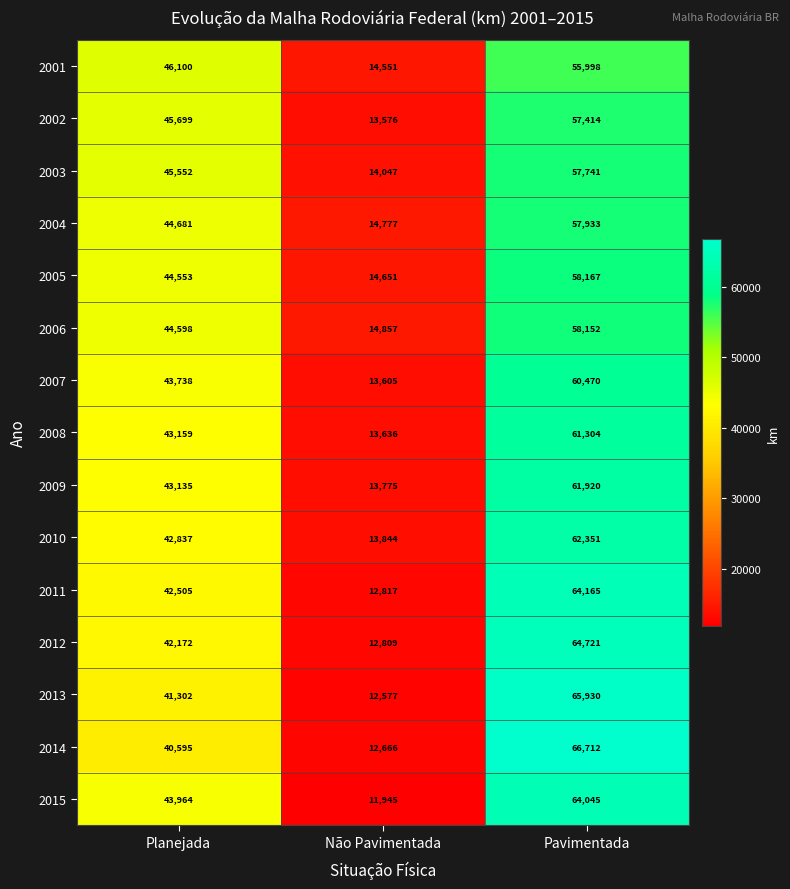

The value of 2006 at Não Pavimentada is 14857. True or false?

True